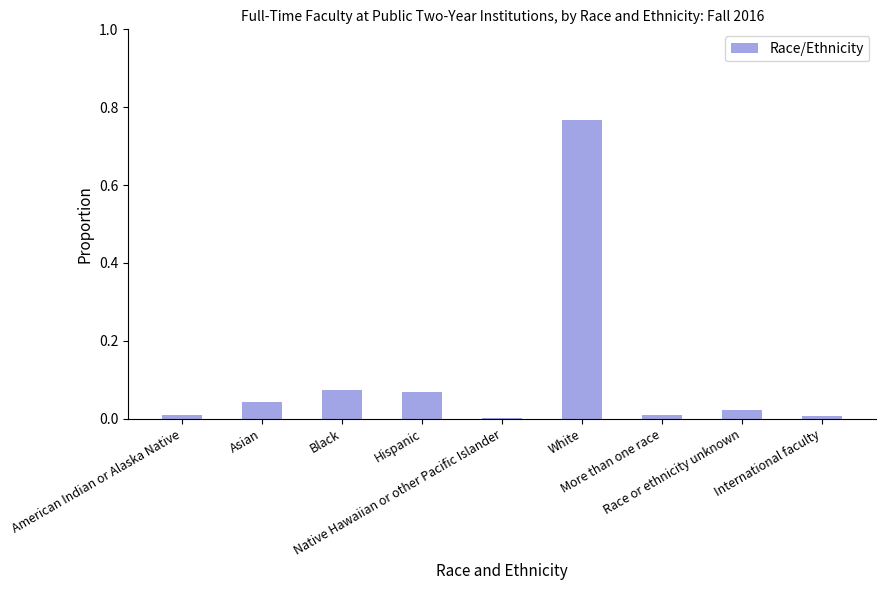

What is the sum of all values?

1.0